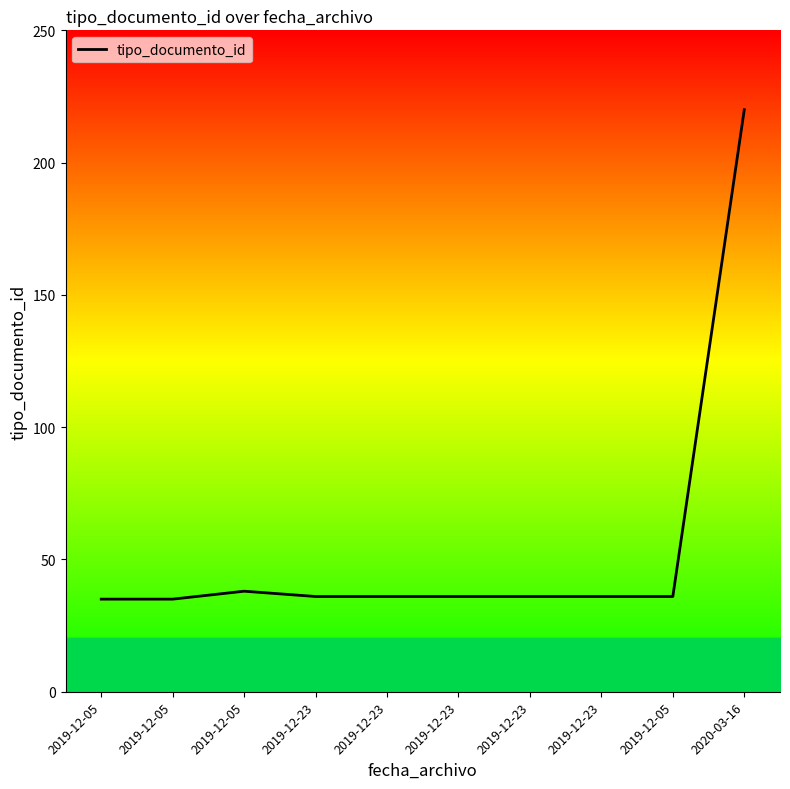

What is the difference between the values at 2019-12-05 and 2019-12-23?

2